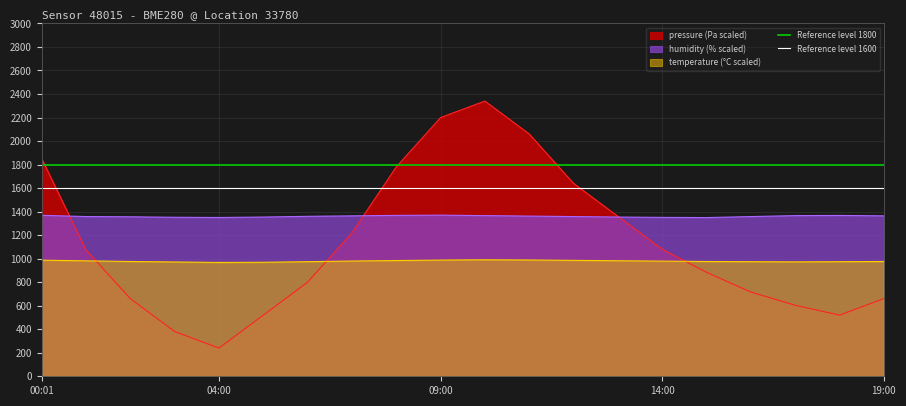

What is the maximum value for temperature (°C scaled)?

990.4